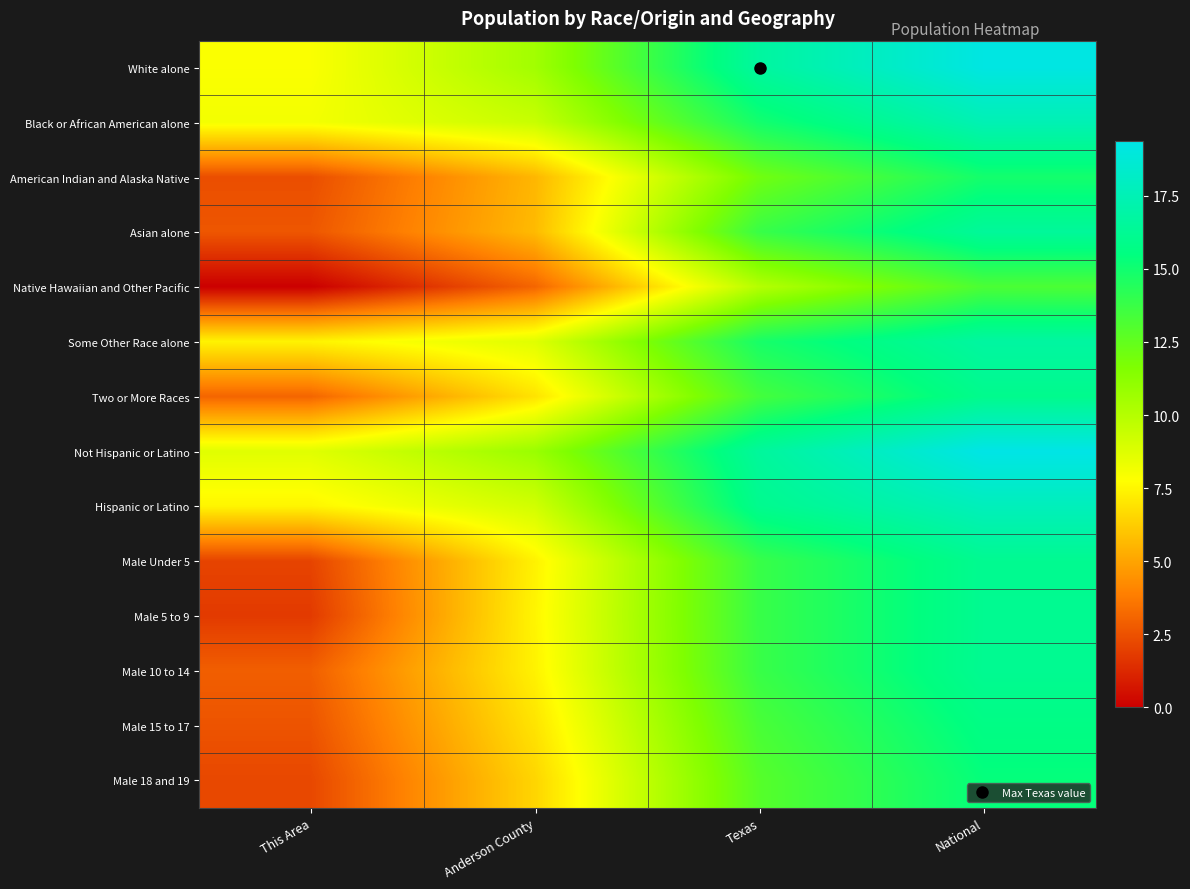

Which series has the largest range (max minus min)?

Male 5 to 9